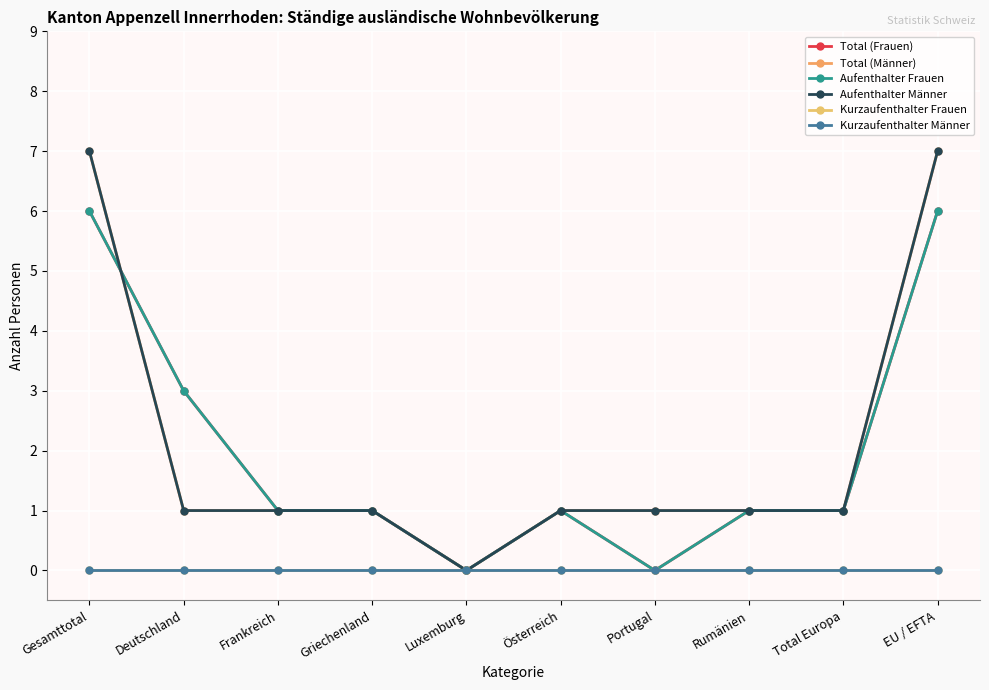

In Aufenthalter Frauen, how many points are higher than both neighbors (excluding endpoints)?

1